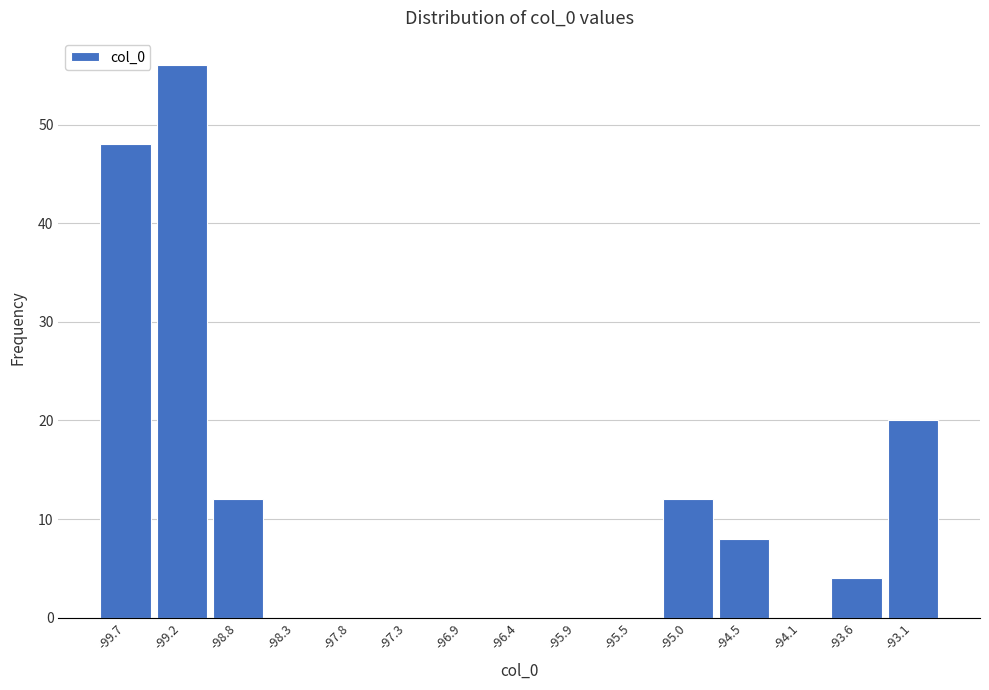

Over which range of the x-axis is the bar tallest?

-99.45 to -99.00